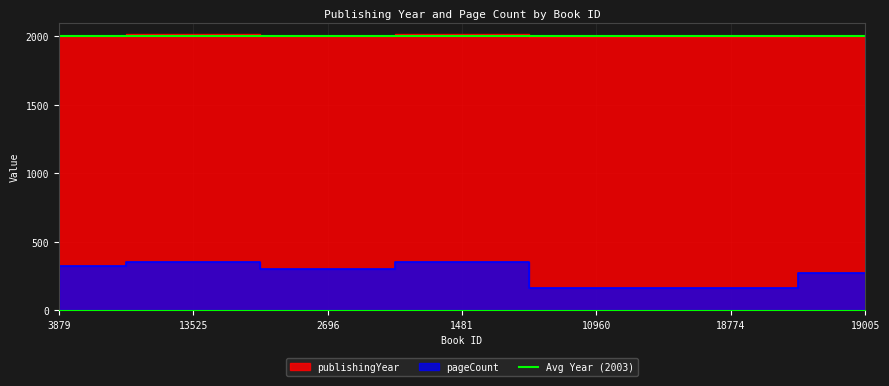

Between 1481 and 19005, which series saw the biggest shift?

pageCount